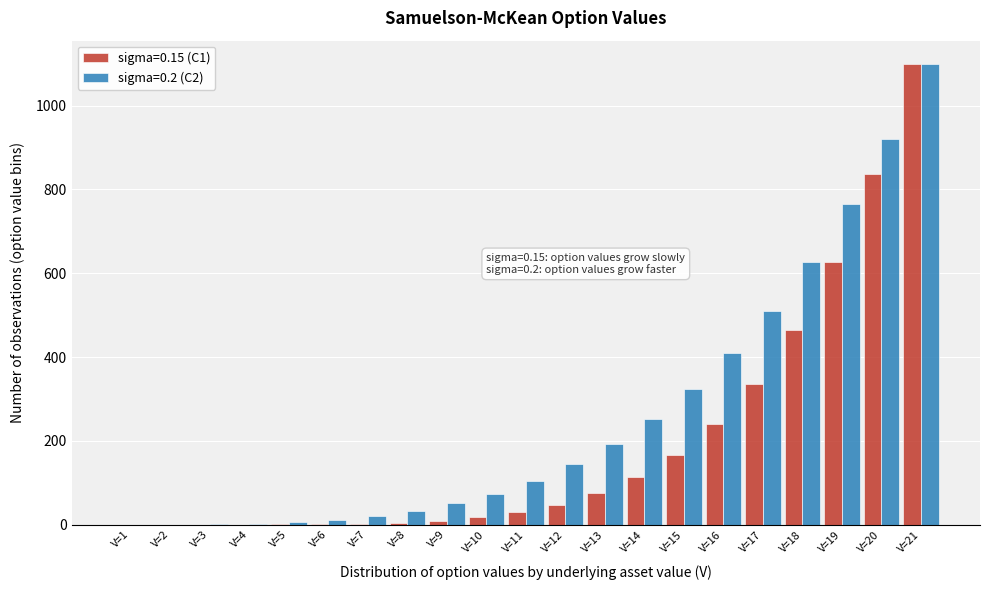

The value of sigma=0.2 (C2) at V=1 is 0.0. True or false?

True